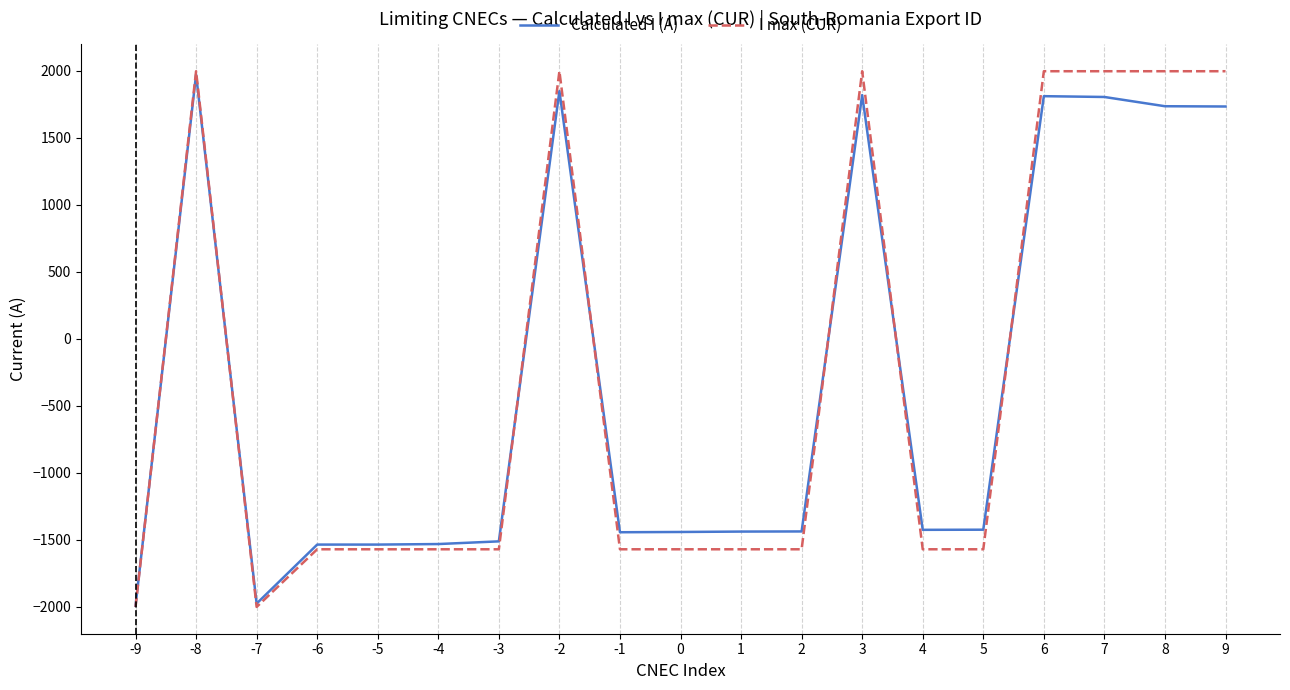

What is the difference between the maximum and minimum values in the Calculated I (A) series?

3962